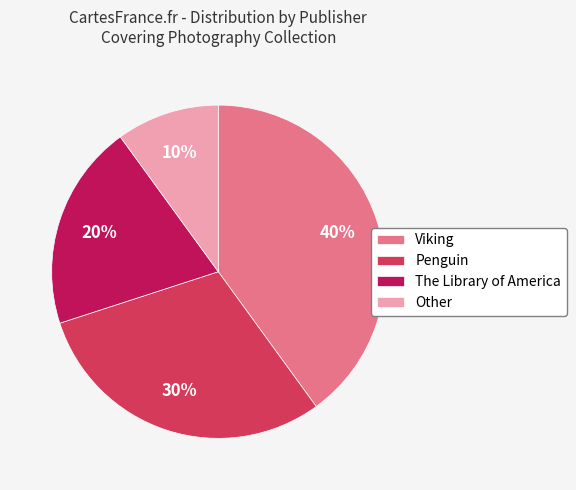

Is there any slice that represents more than half of the pie?

No